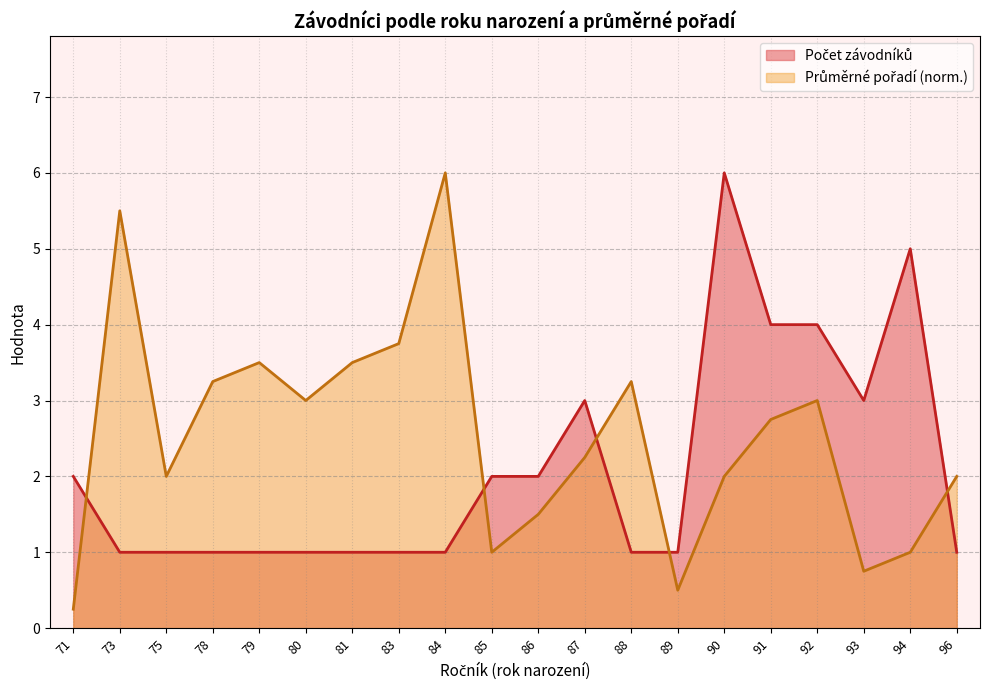

What is the difference between the highest and lowest values at 84?

5.0